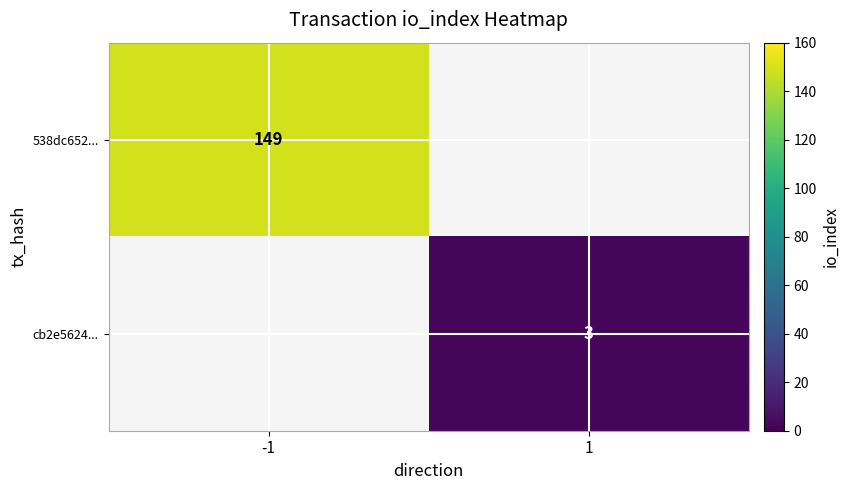

Is the value of 538dc652... at -1 greater than the value of cb2e5624... at 1?

Yes